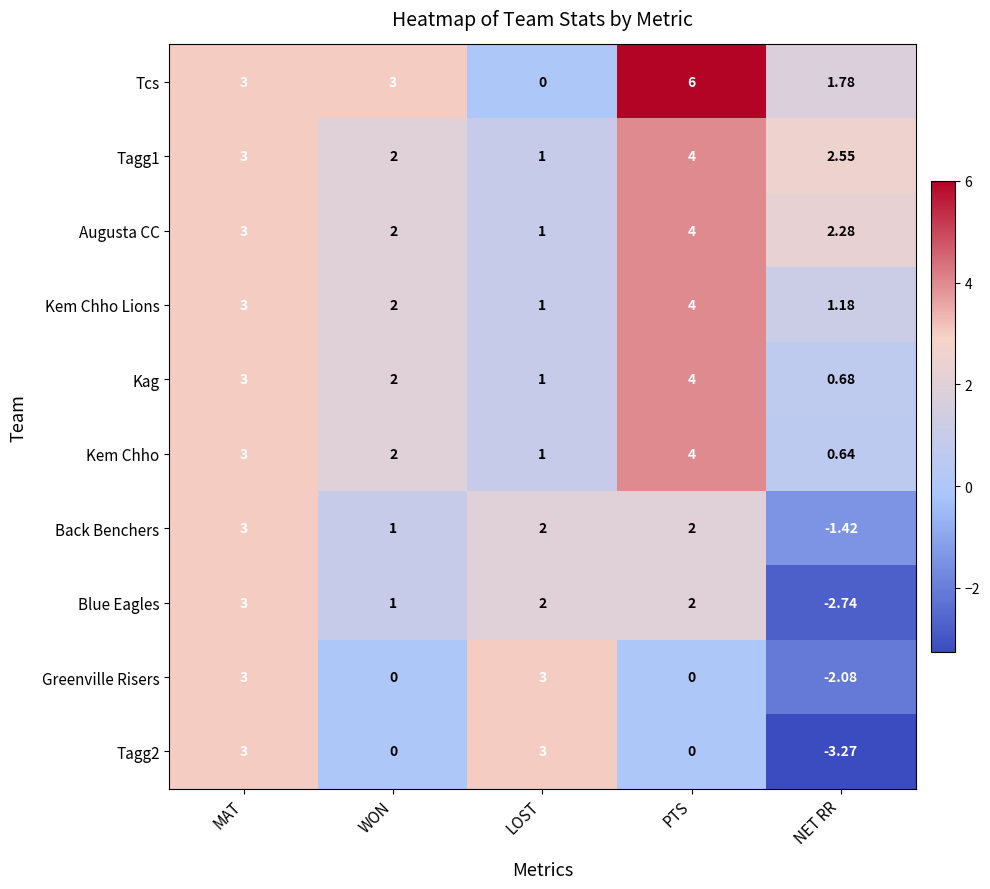

How many categories are shown in the chart?

5